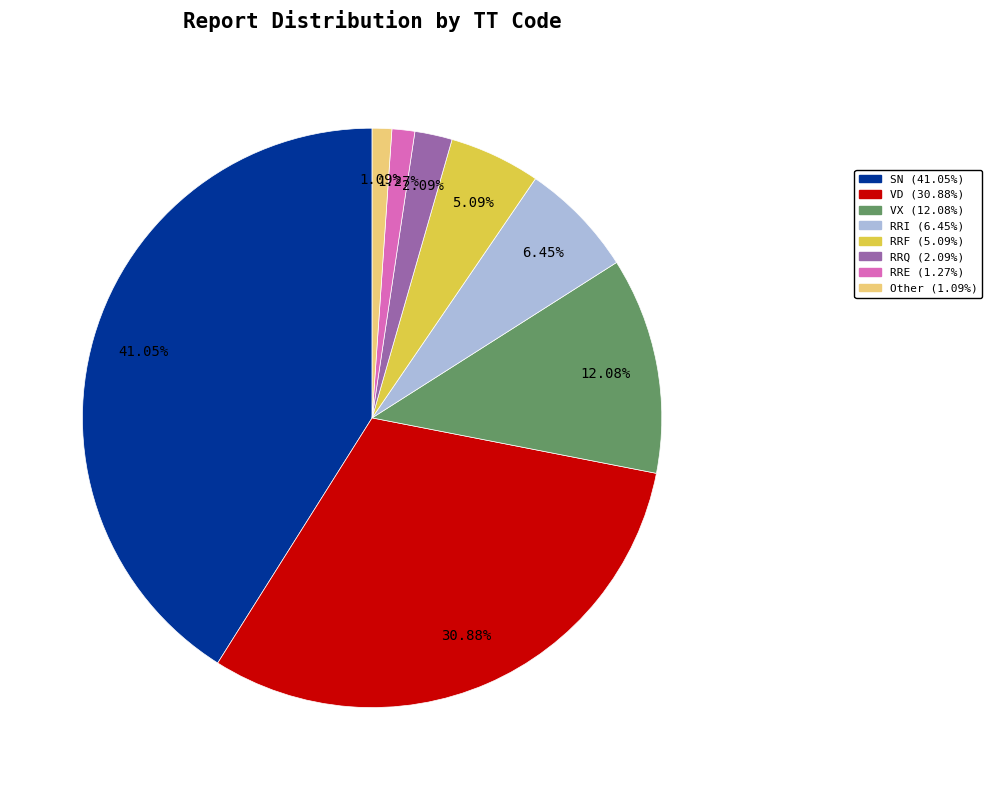

How many segments does this pie chart have?

8